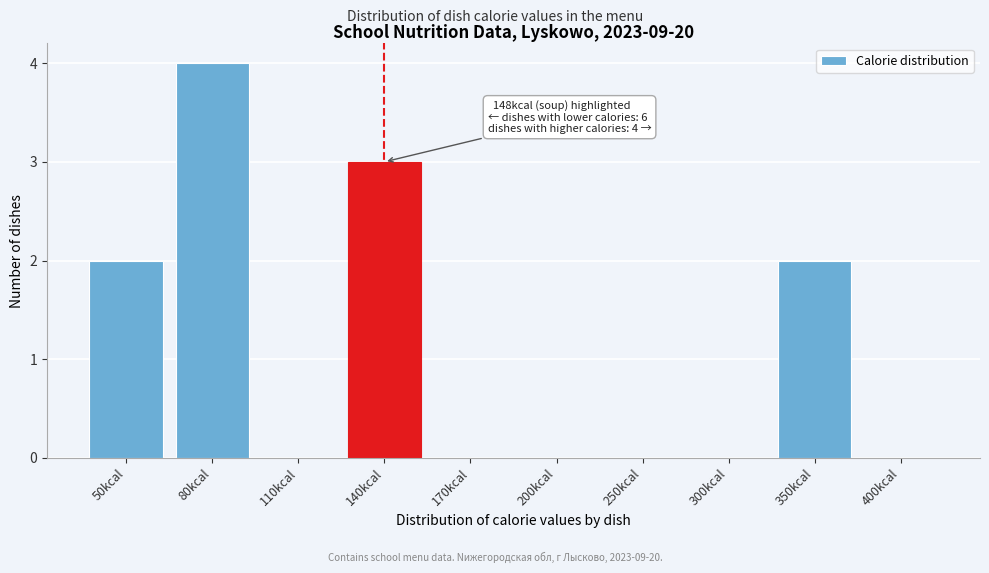

Reading left to right, list all the values displayed in this chart.

50kcal=2	80kcal=4	110kcal=0	140kcal=3	170kcal=0	200kcal=0	250kcal=0	300kcal=0	350kcal=2	400kcal=0